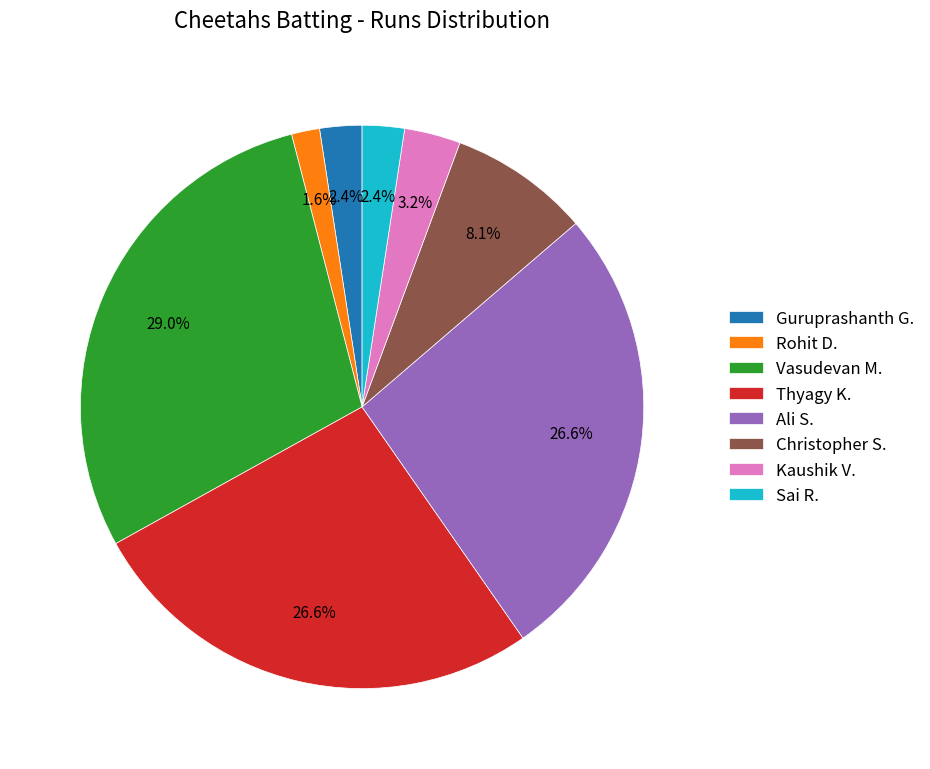

What percentage do Christopher S. and Vasudevan M. together represent?

37.1%